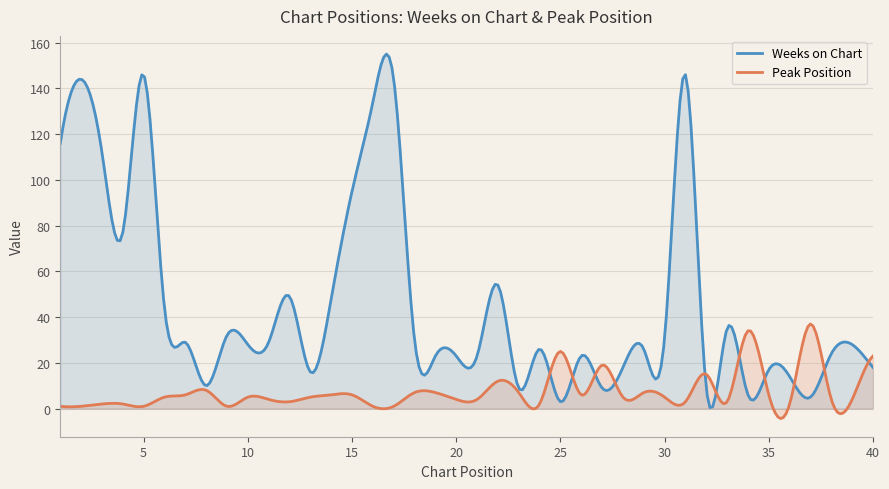

What is the average value of the Peak Position series?

7.4